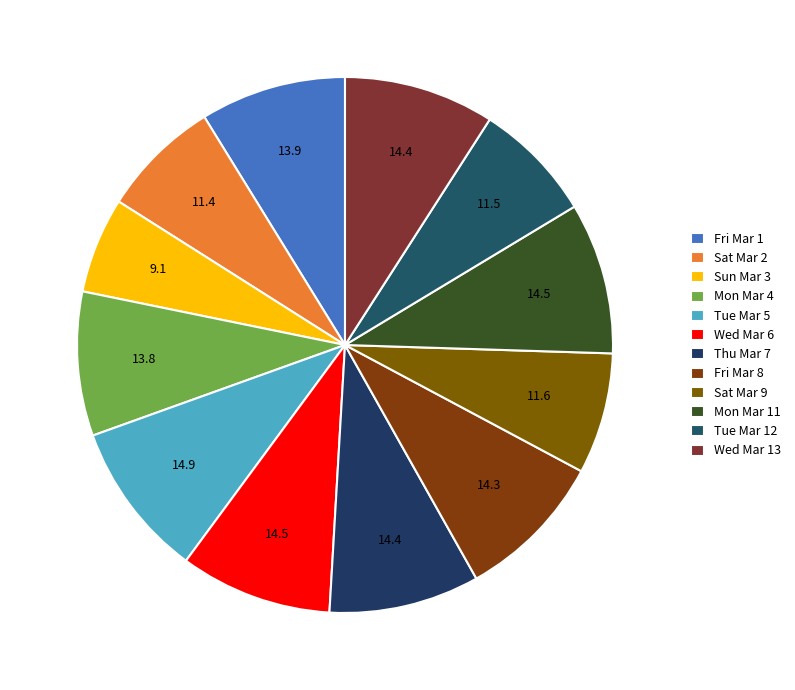

How many slices are in this pie chart?

12